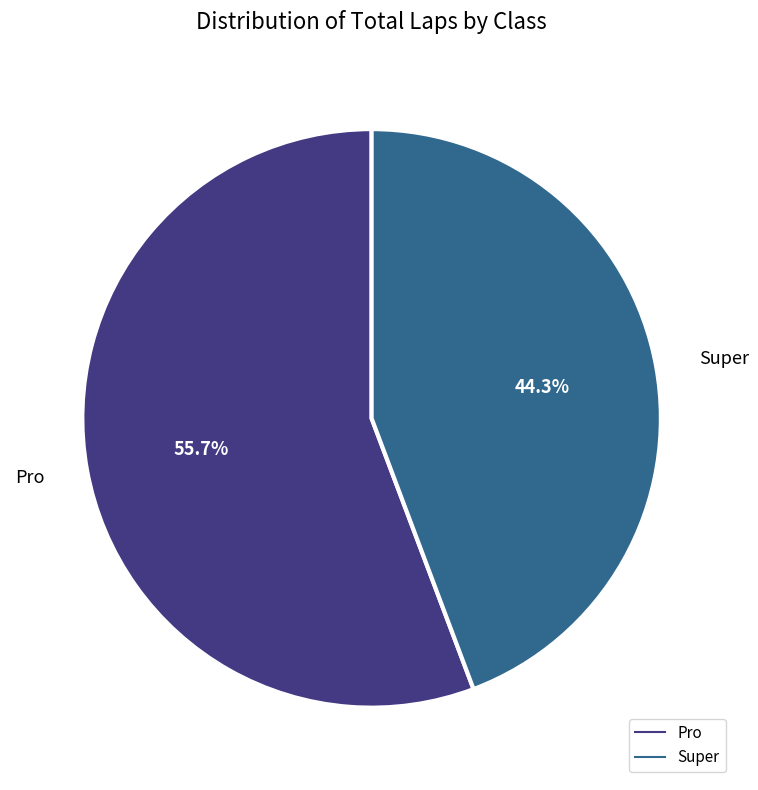

Count the number of slices in the pie.

2